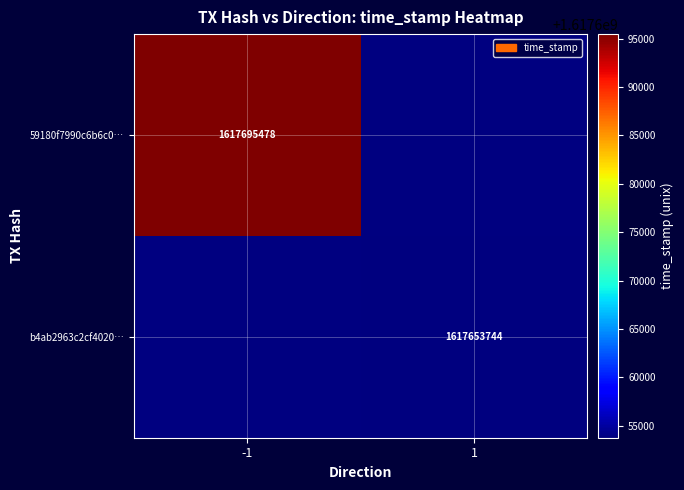

At which category is the sum across all series the highest?

-1